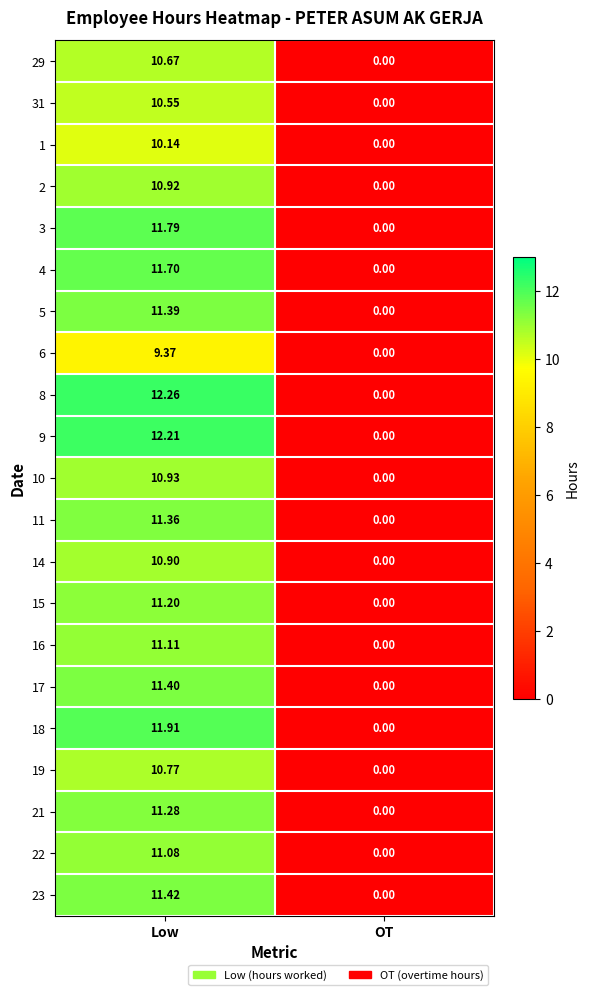

How many values in the 5 series exceed 11?

1